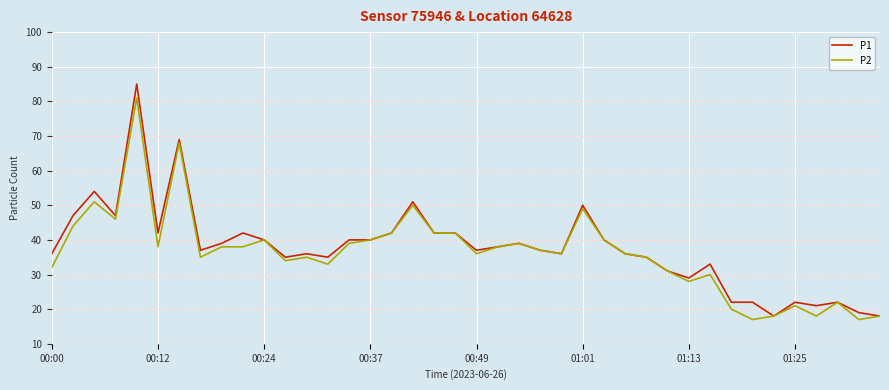

What is the average value of the P1 series?

38